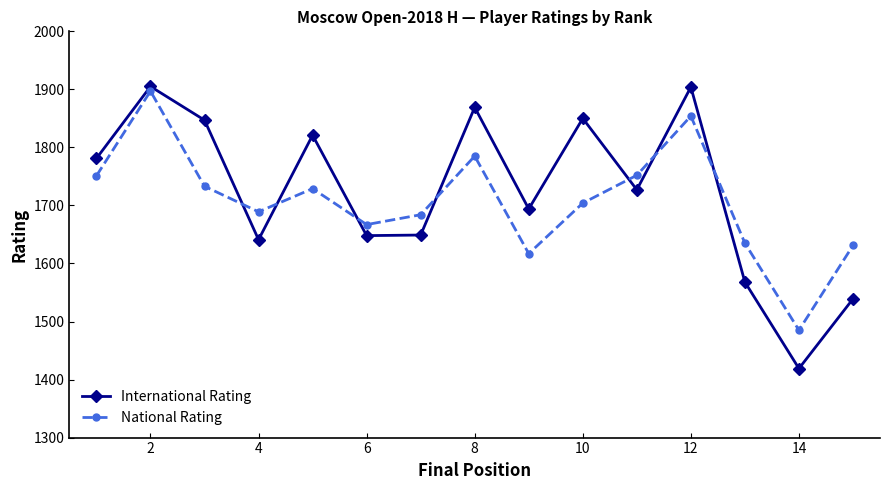

What is the sum of all International Rating values?

25862